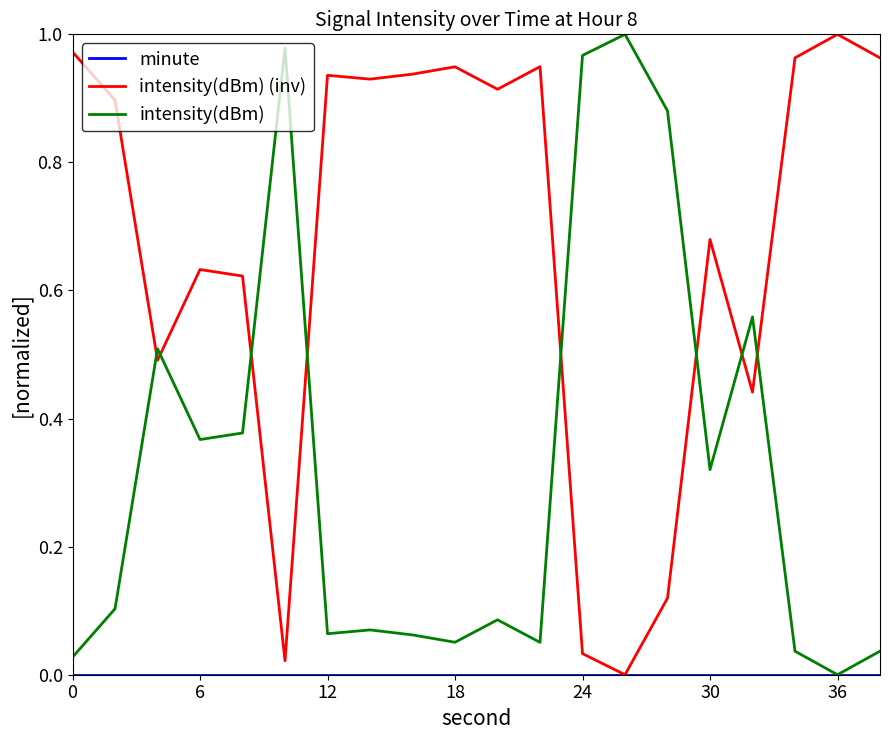

Which series has the largest total across all categories?

intensity(dBm) (inv)